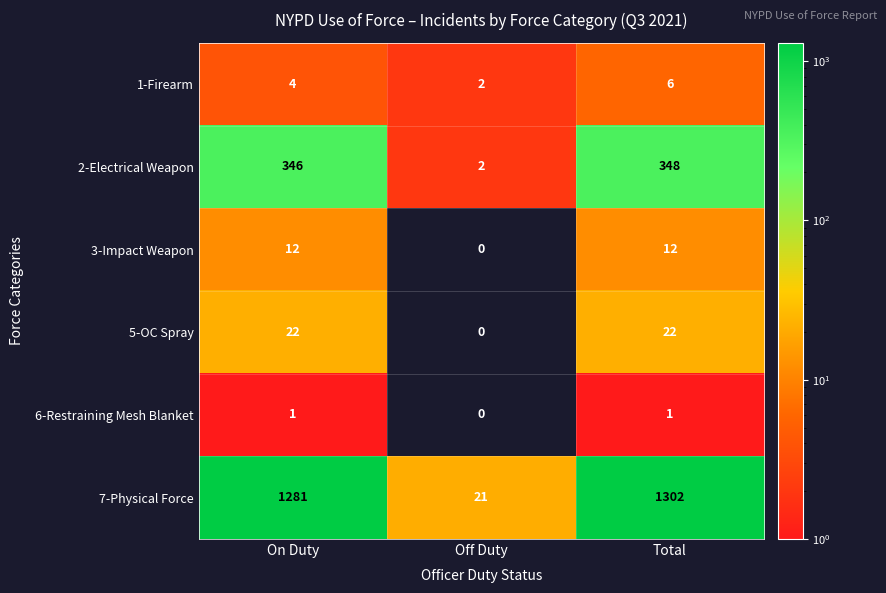

At which category is the sum across all series the highest?

Total